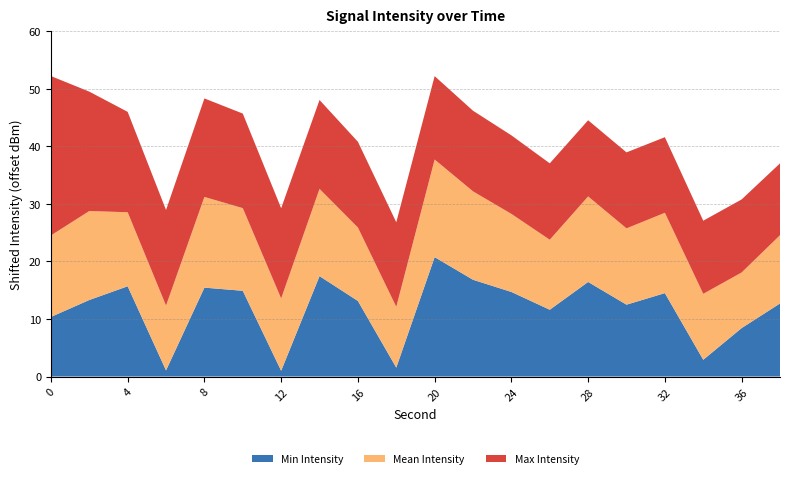

True or false: Min Intensity has a value of 8.5 at 8.

False